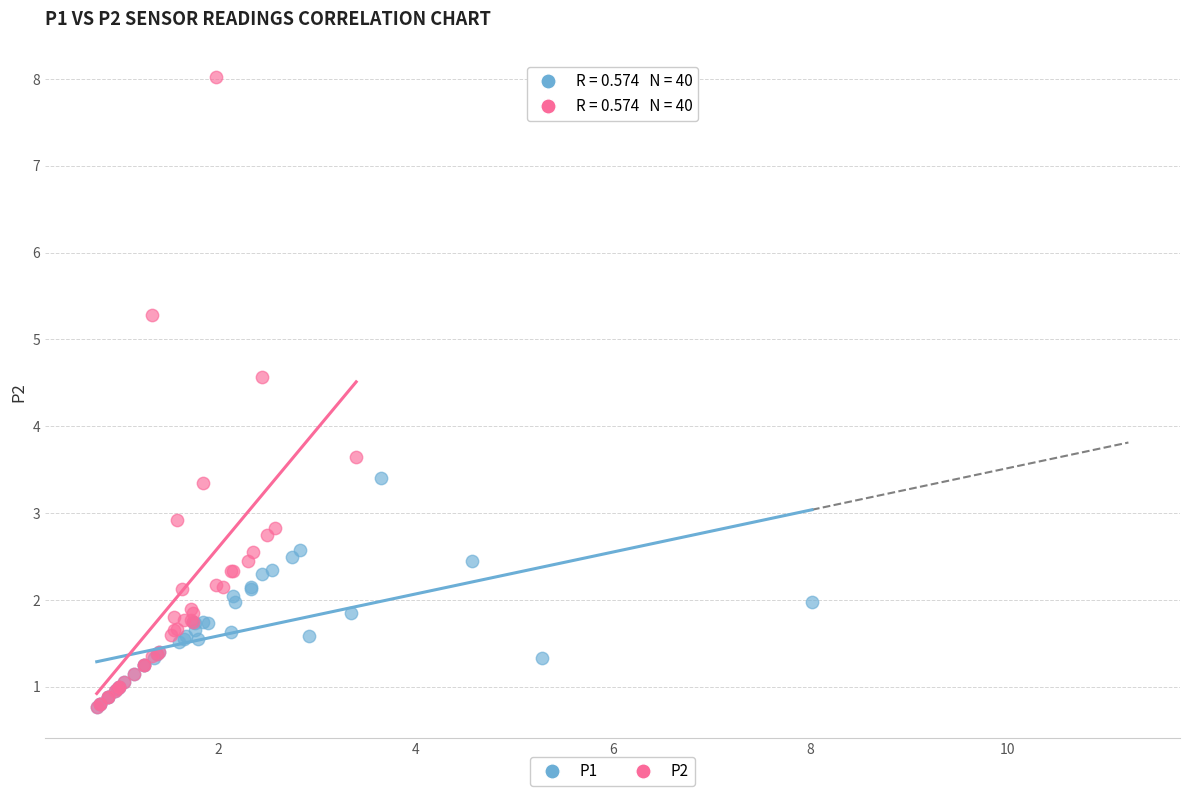

Which series contains the highest Y value?

P2